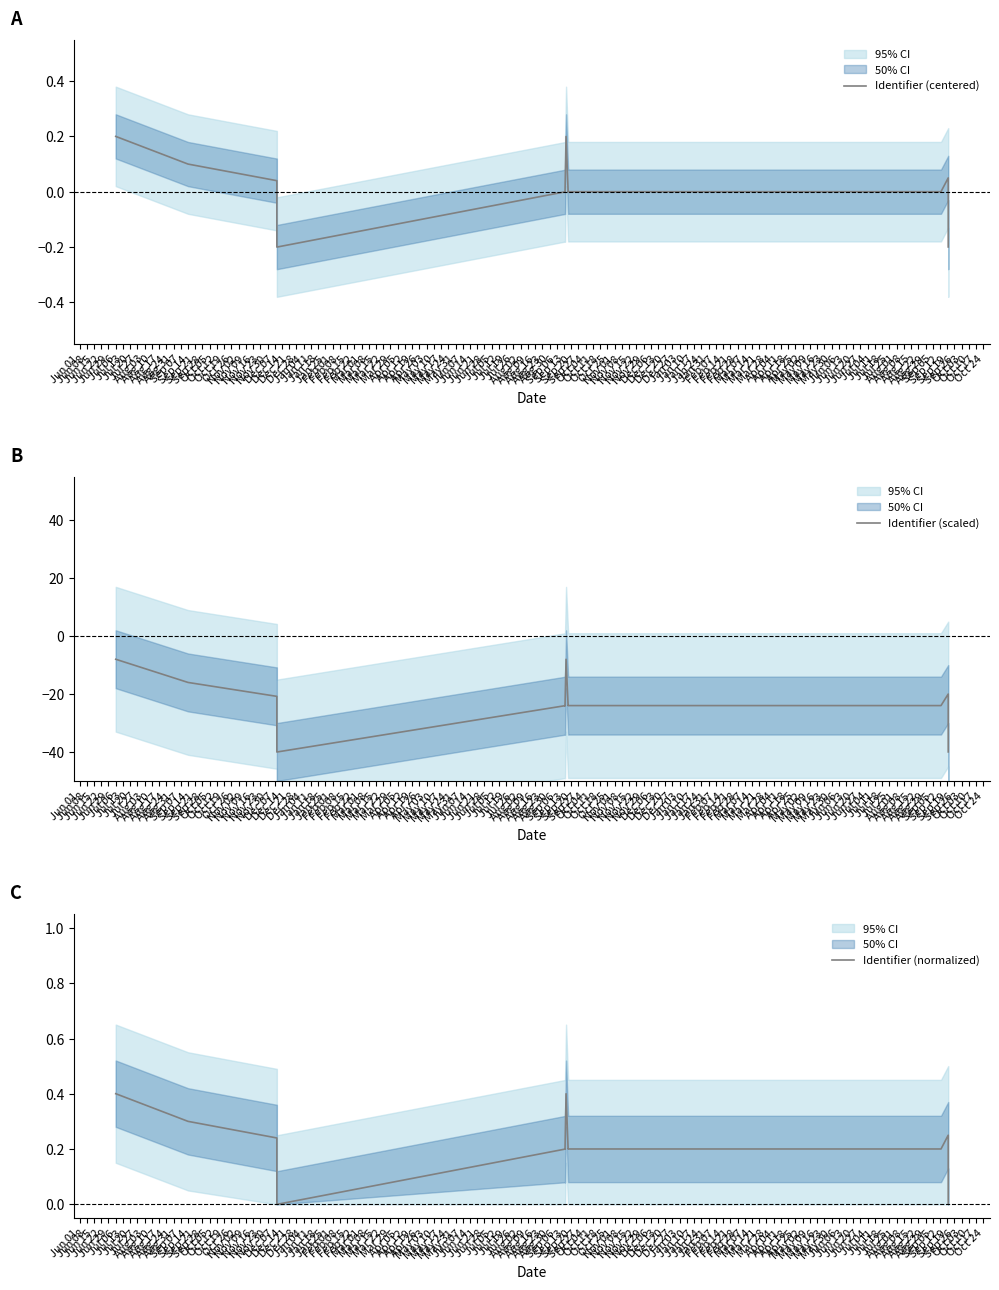

Does the chart display data point markers on the line(s)?

No